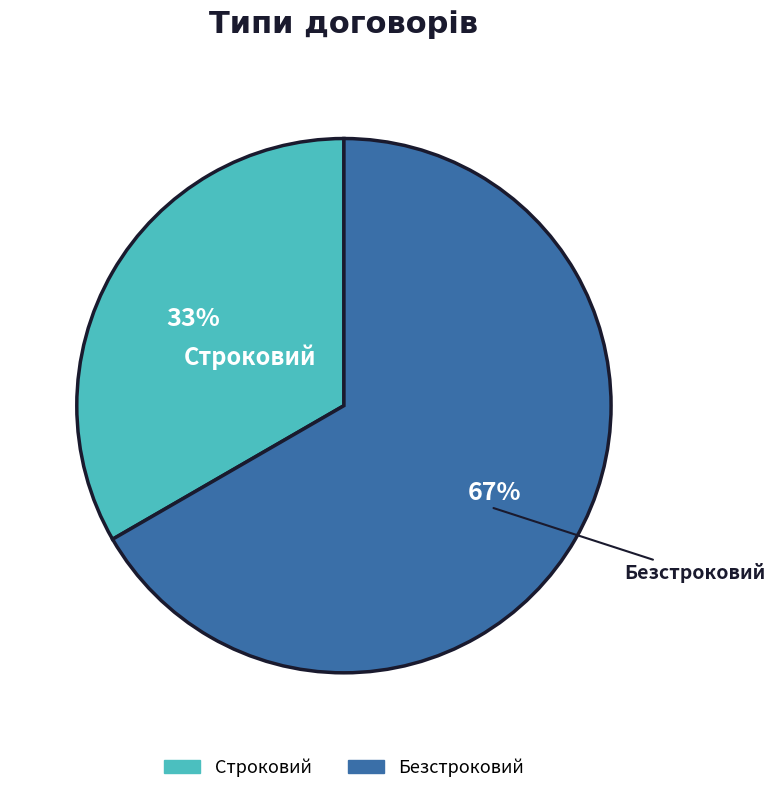

What is the ratio of the value at Строковий to the value at Безстроковий?

0.5